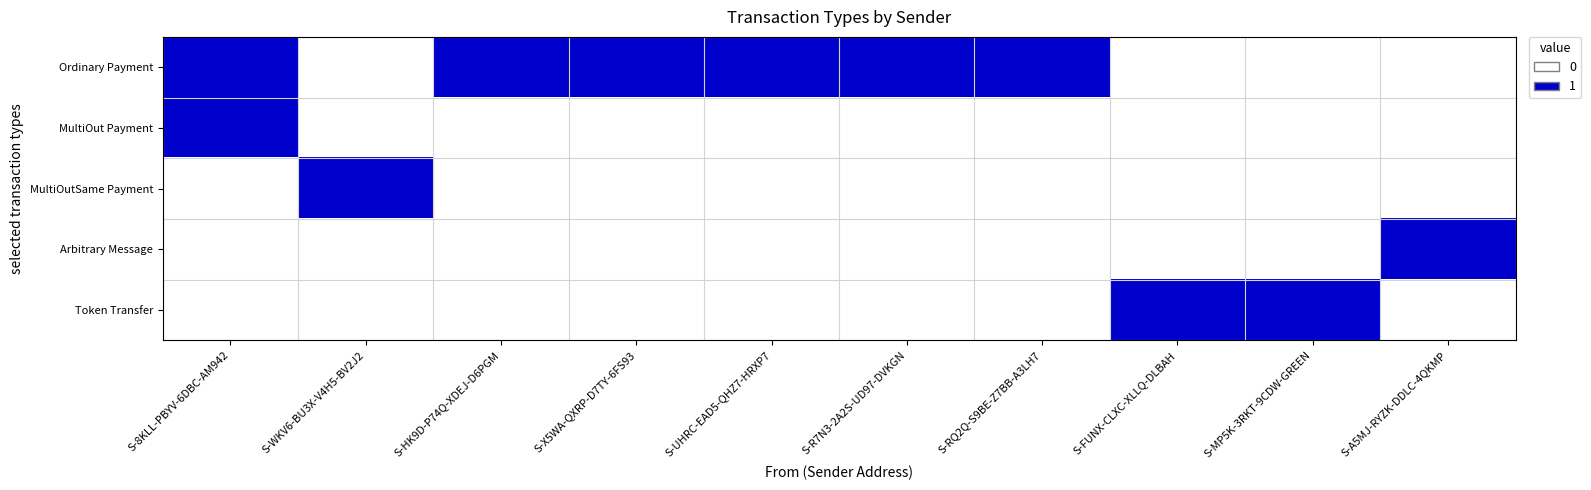

Between S-MP5K-3RKT-9CDW-GREEN and S-X5WA-QXRP-D7TY-6FS93, which is larger?

S-X5WA-QXRP-D7TY-6FS93